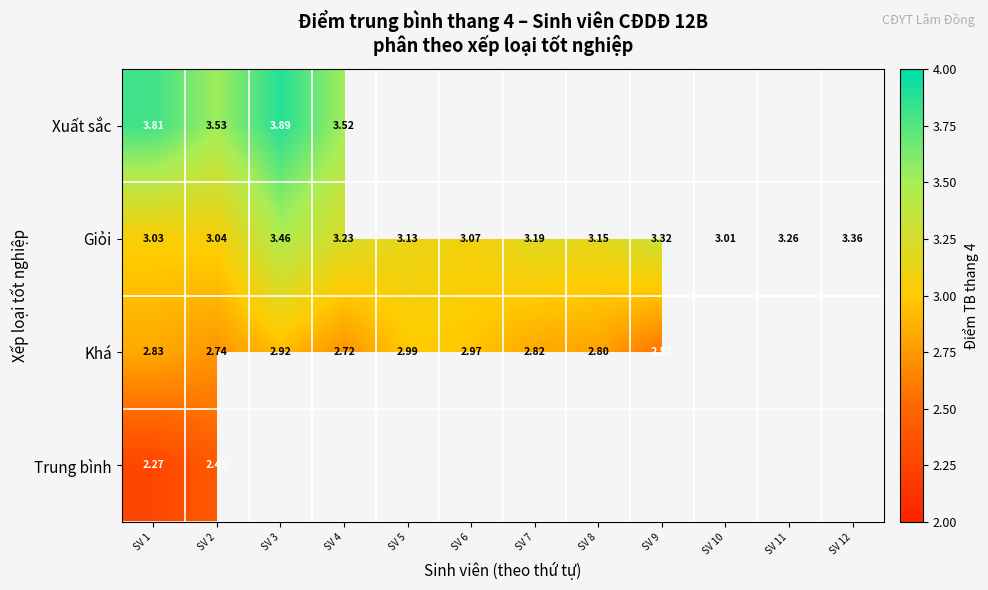

Which series changed the most between SV 1 and SV 2?

Xuất sắc